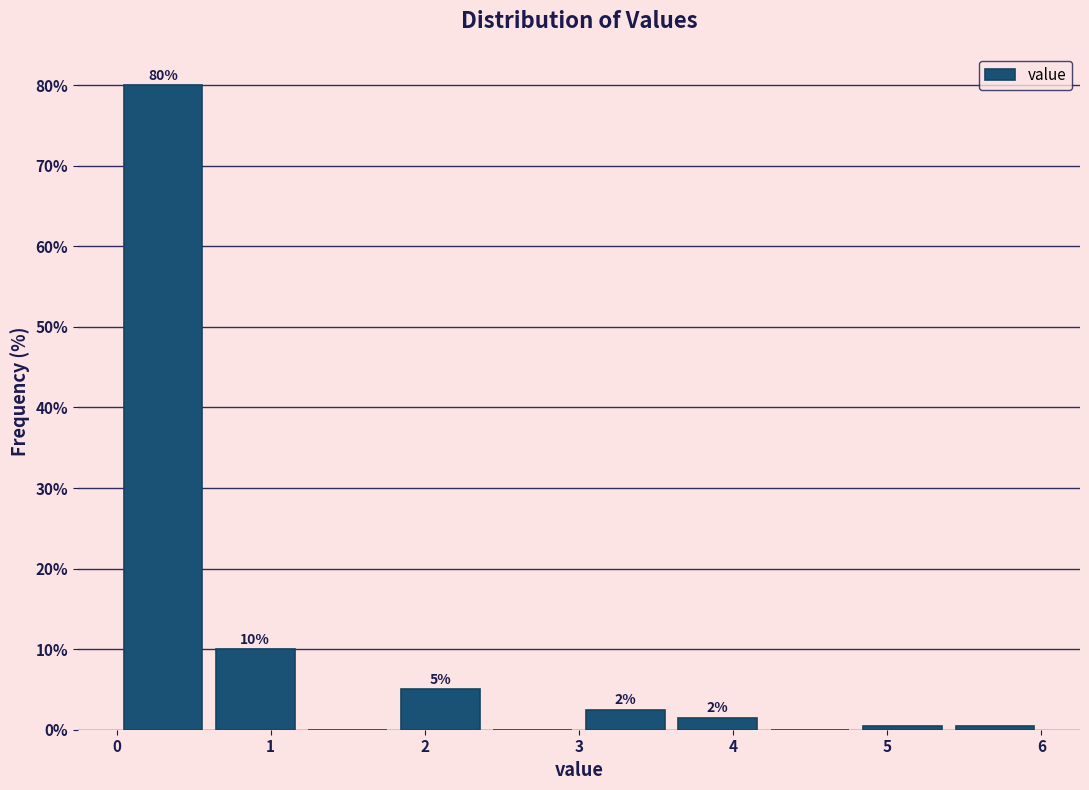

Which range on the x-axis has the tallest bar?

0.0 to 0.6